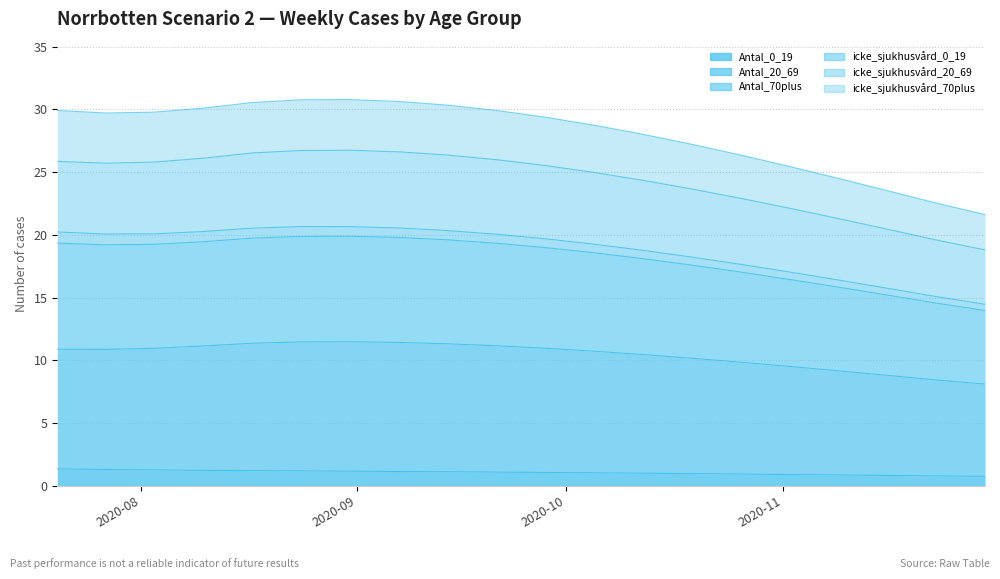

The value of icke_sjukhusvård_70plus at 2020-07-27 is 13.3. True or false?

False